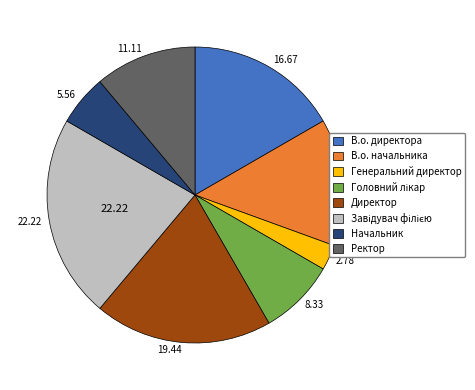

Which category has the smallest portion of the pie?

Генеральний директор